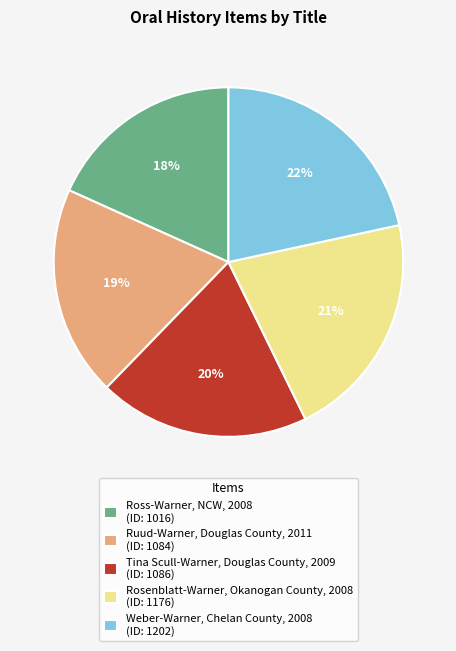

Does Ross-Warner, NCW, 2008 represent more than half of the total?

No